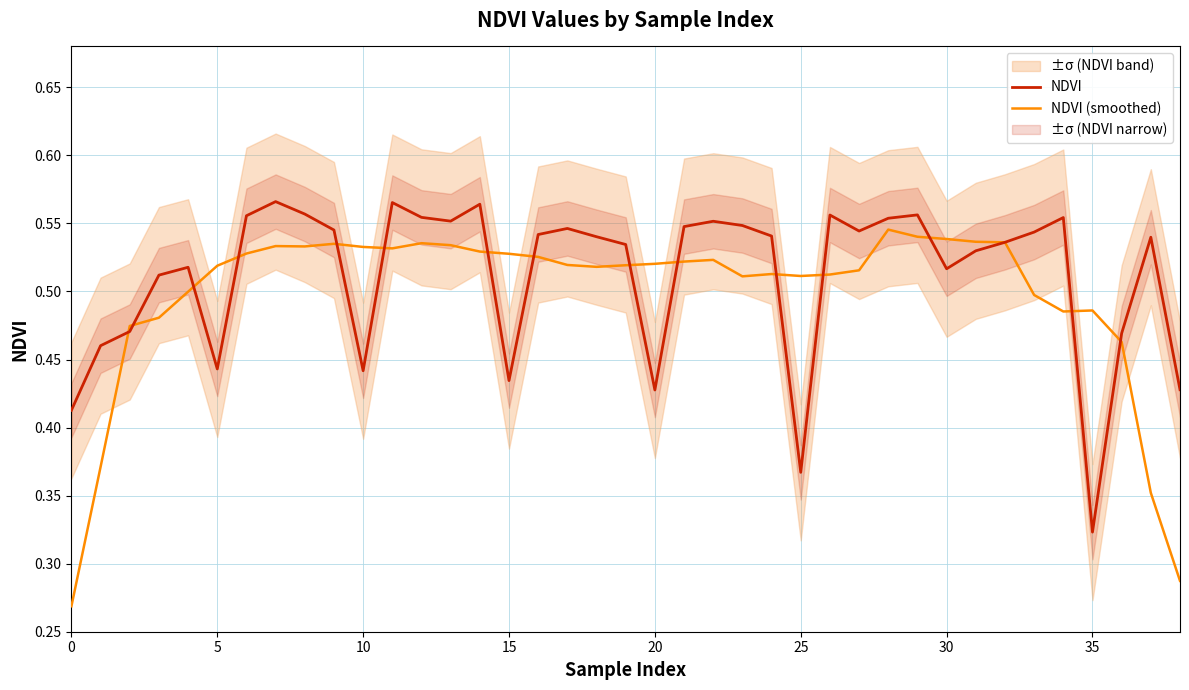

The NDVI series shows 0.3 at 11. True or false?

False